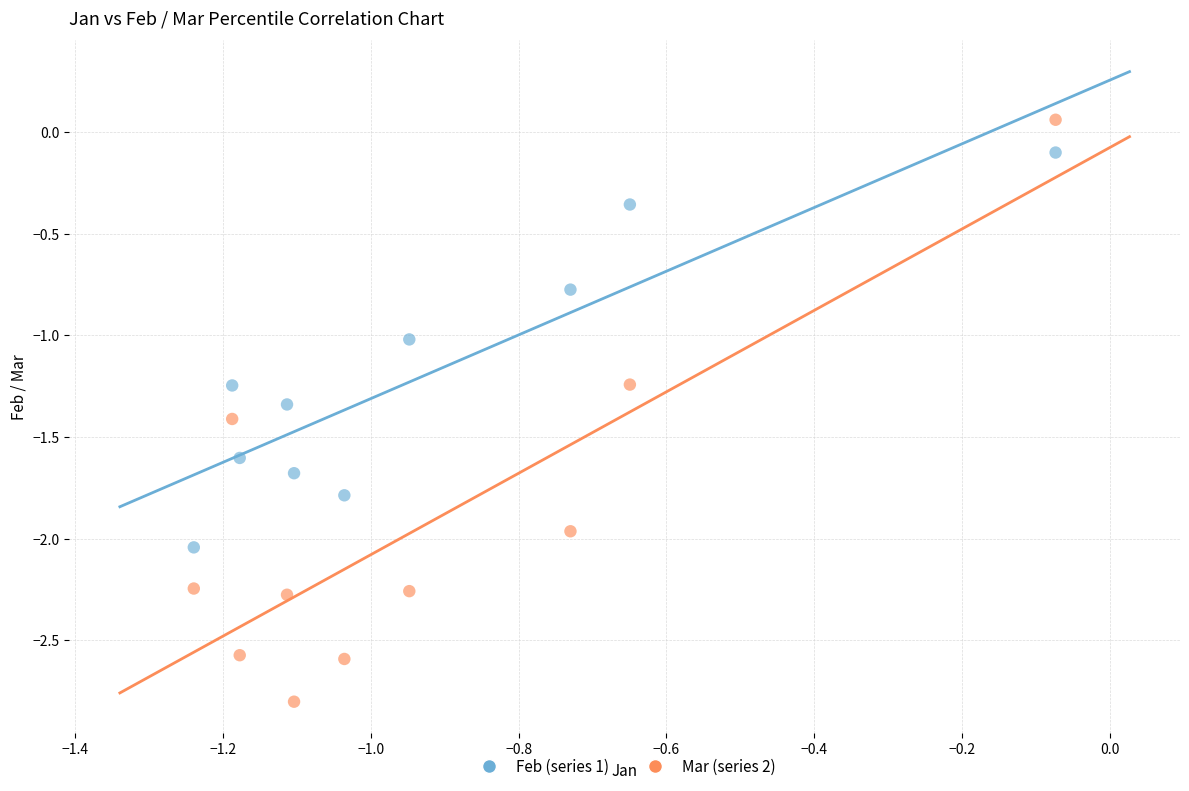

What are all the series names shown in the legend?

Feb (series 1), Mar (series 2)